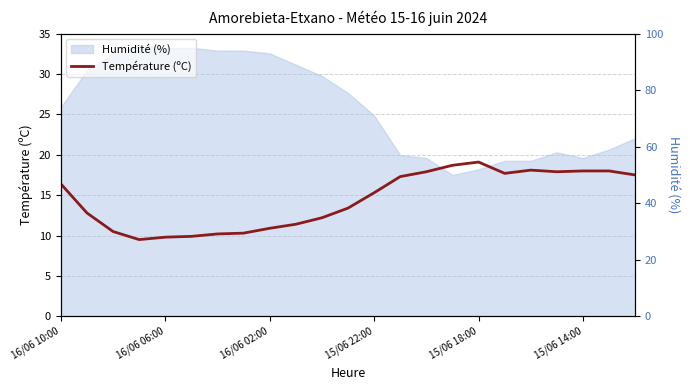

The value of Humidité (%) at 17 is 87.9. True or false?

False